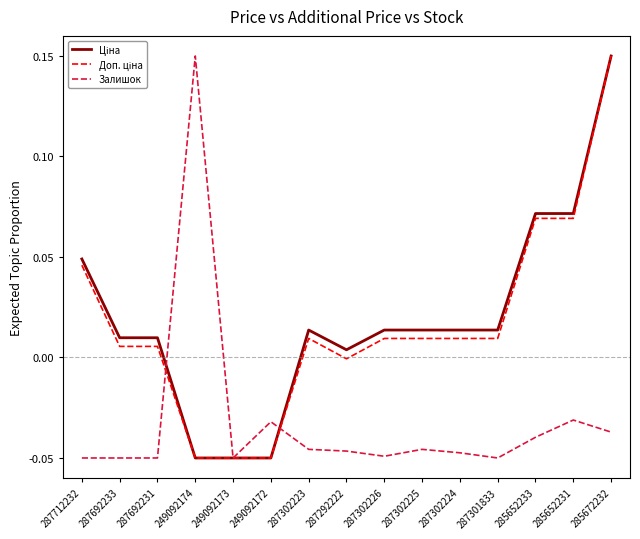

What position from the left is 249092172?

6